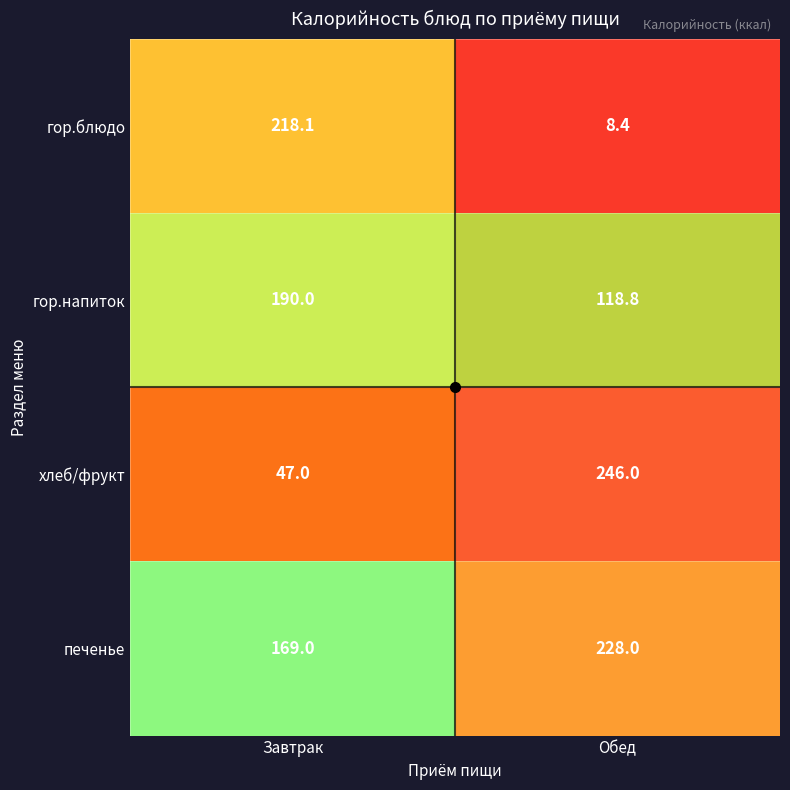

How many series are shown in this chart?

4